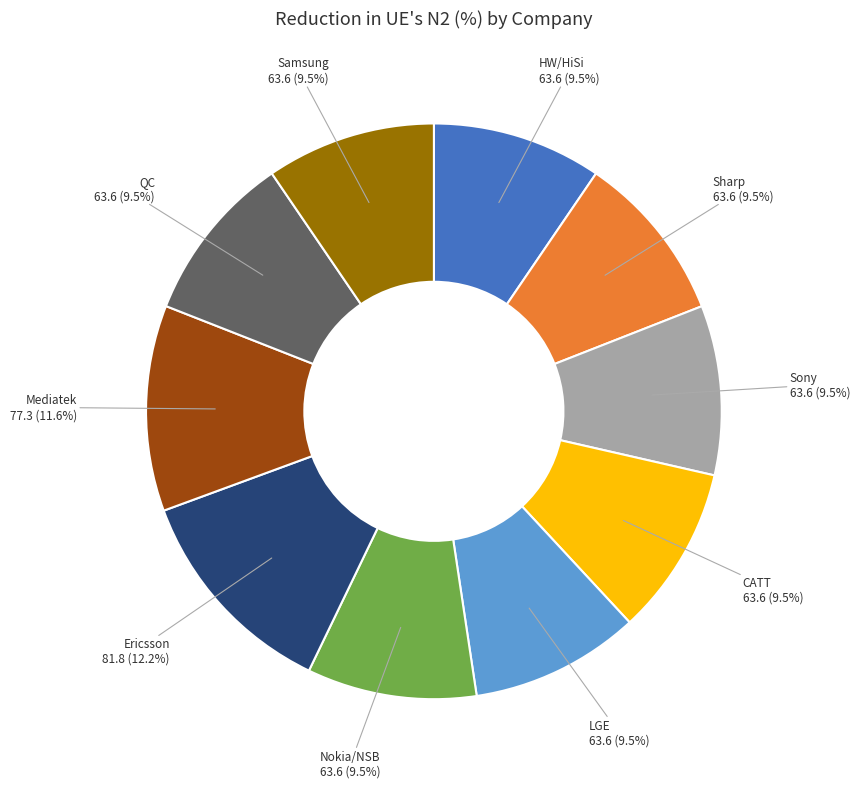

Which slice is the largest?

Ericsson